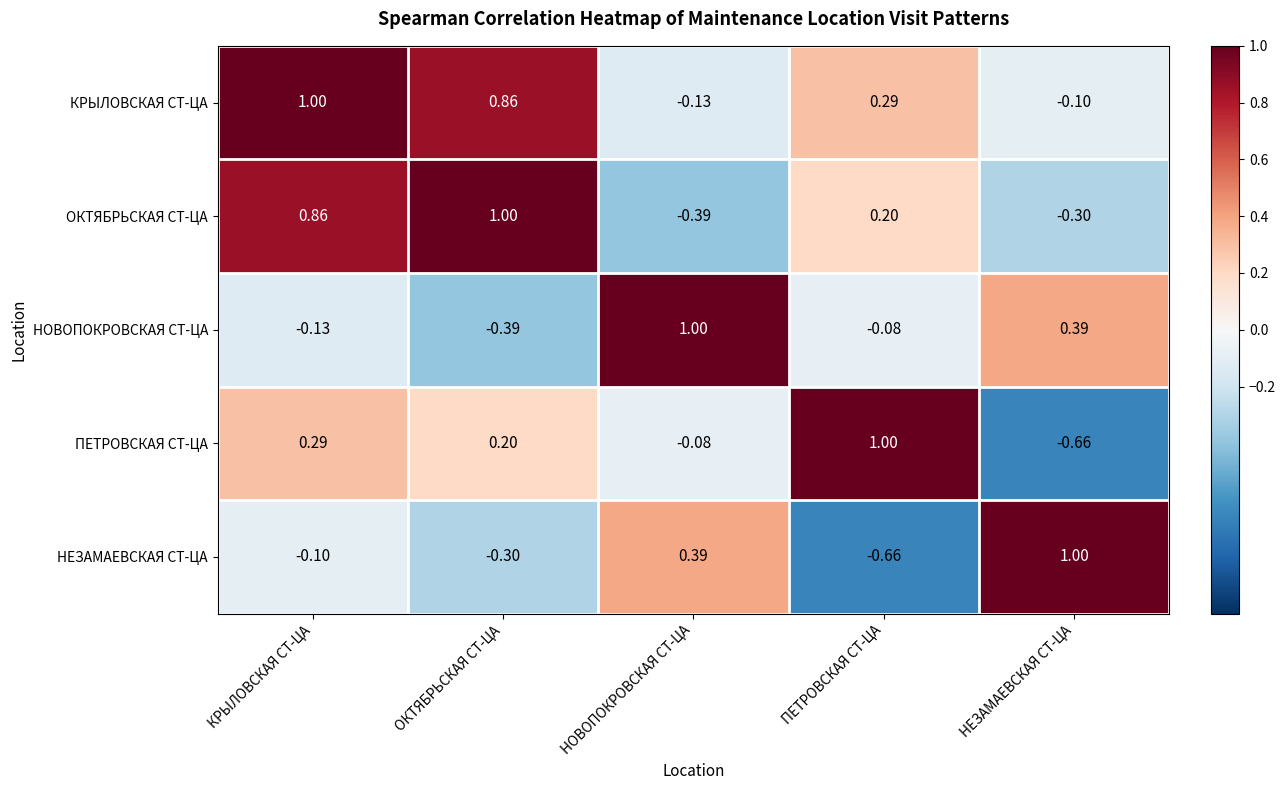

At how many categories does at least one series exceed 0?

5